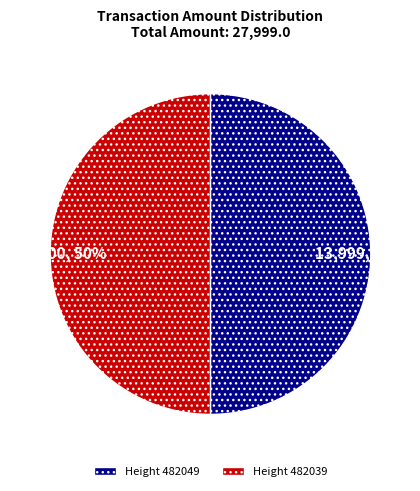

To the nearest percent, what percentage of the pie is 13,999, 50%?

50%